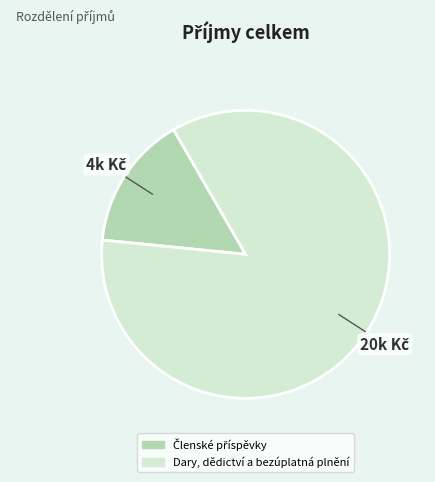

Is there any slice that represents more than half of the pie?

Yes